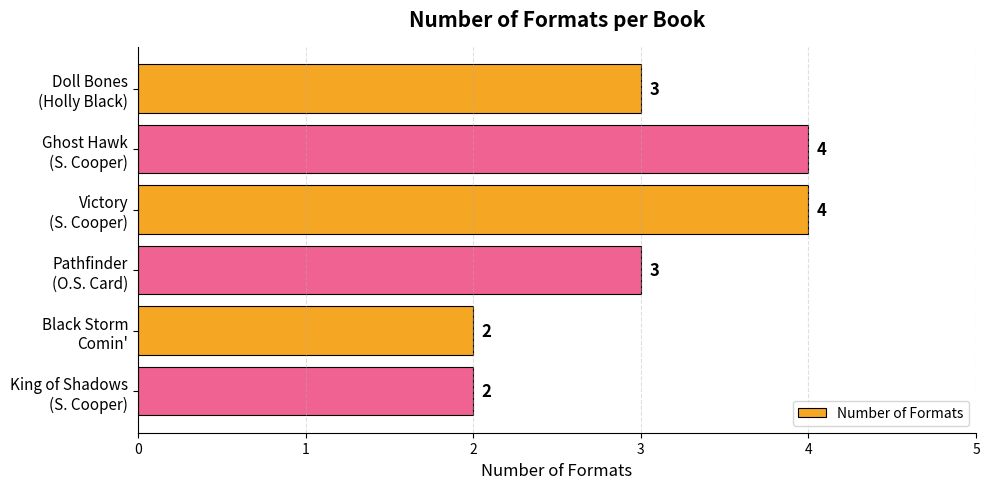

What is the sum of all values?

18